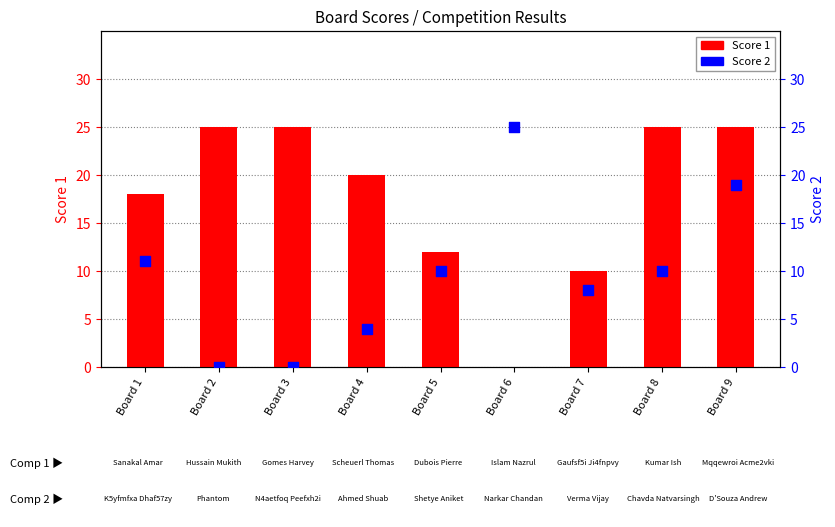

At which category is the sum across all series the highest?

Board 9